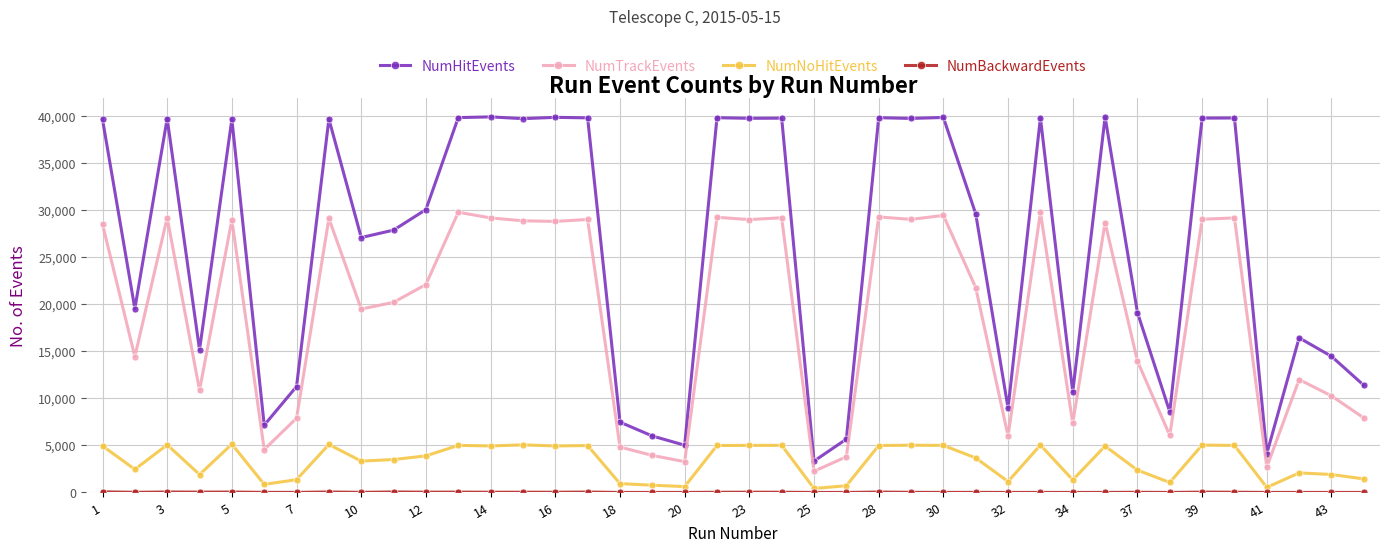

True or false: NumTrackEvents and NumNoHitEvents cross at least once.

False